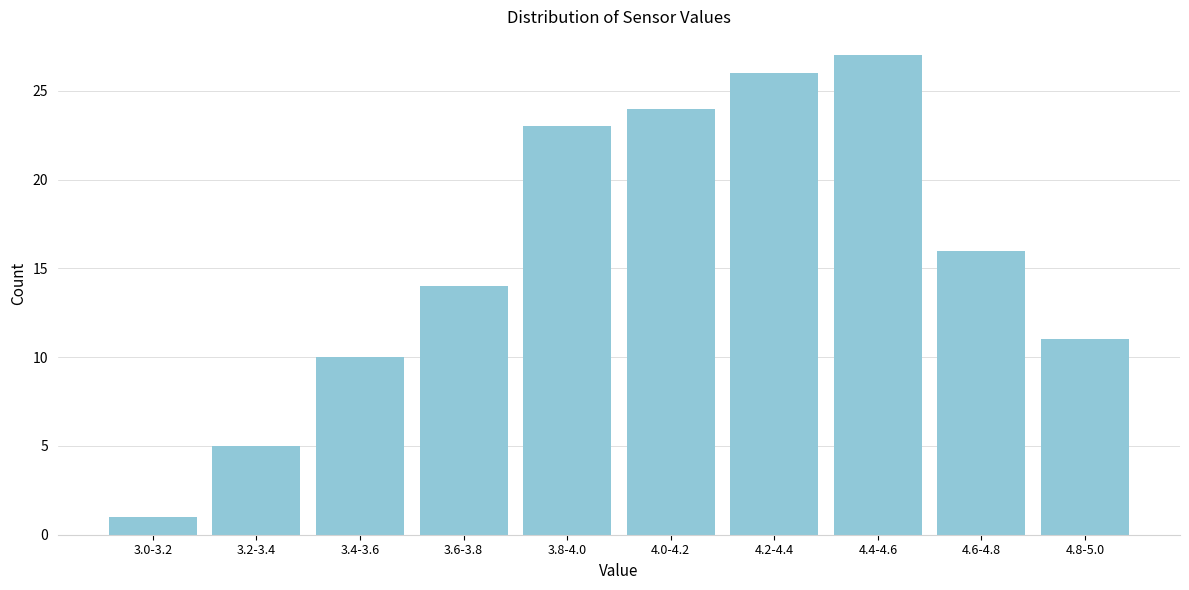

Reading left to right, what are all the values shown in this chart?

3.0-3.2=1	3.2-3.4=5	3.4-3.6=10	3.6-3.8=14	3.8-4.0=23	4.0-4.2=24	4.2-4.4=26	4.4-4.6=27	4.6-4.8=16	4.8-5.0=11